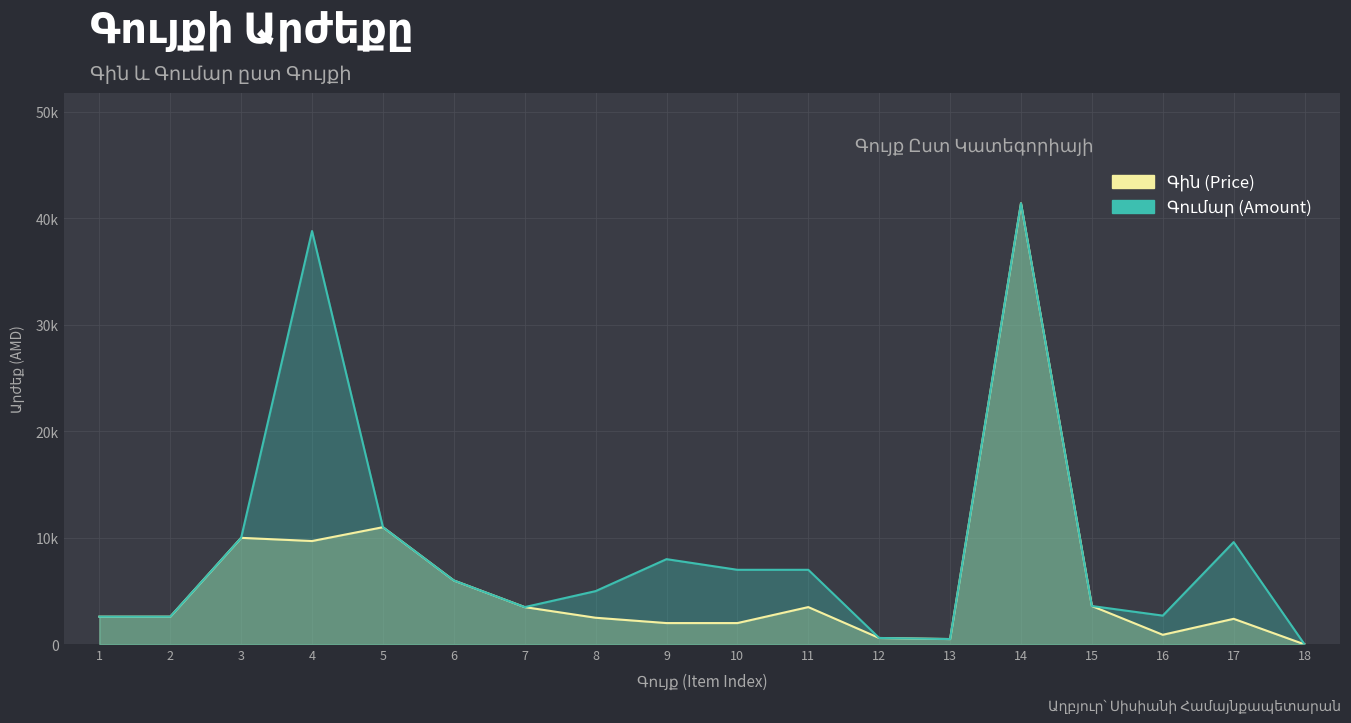

True or false: Գումար (Amount) and Գին (Price) cross at least once.

False